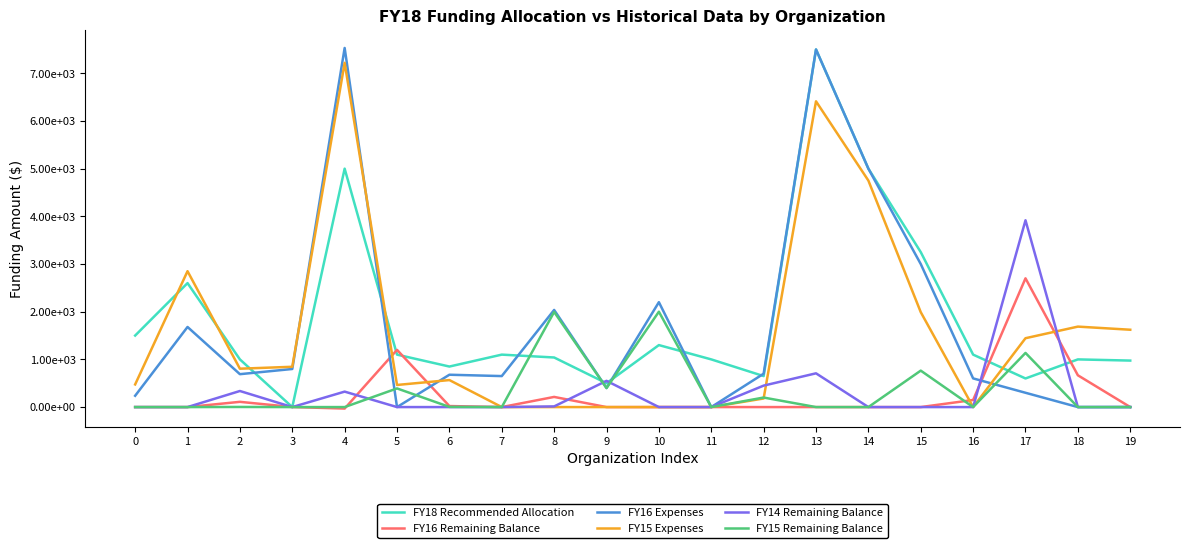

True or false: FY16 Remaining Balance and FY15 Expenses intersect in this chart.

True